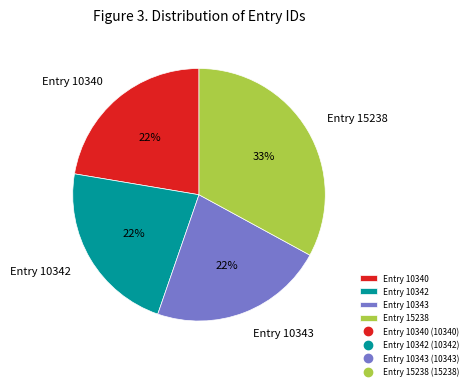

Is there any slice that represents more than half of the pie?

No